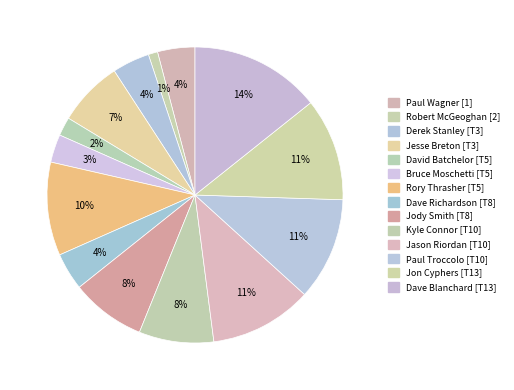

Which category has the smallest portion of the pie?

Robert McGeoghan